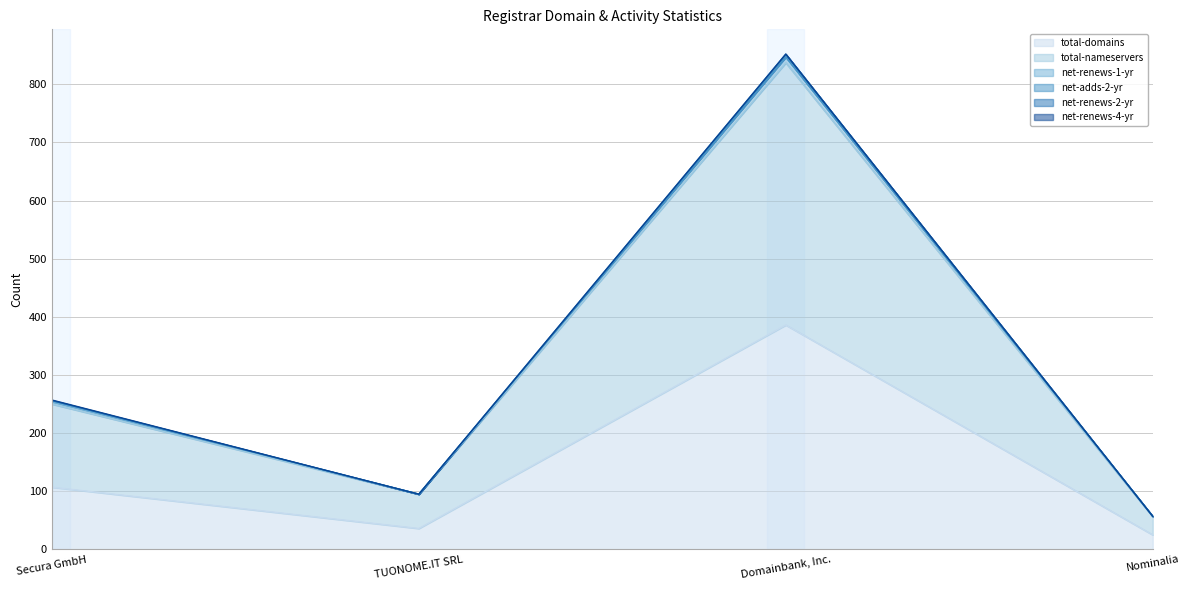

True or false: net-renews-1-yr and total-nameservers intersect in this chart.

False